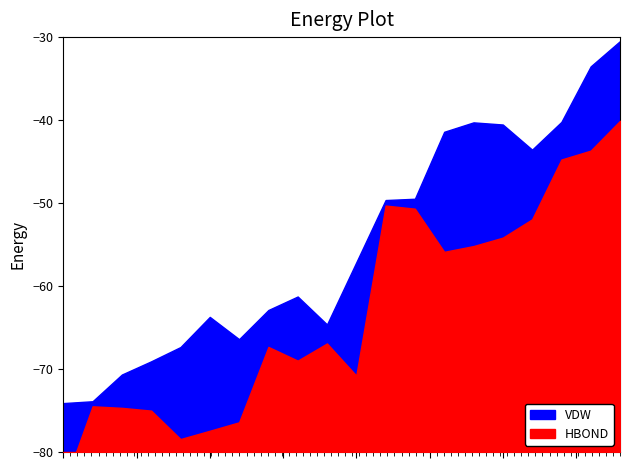

Which has a higher value, 20 or 32?

32